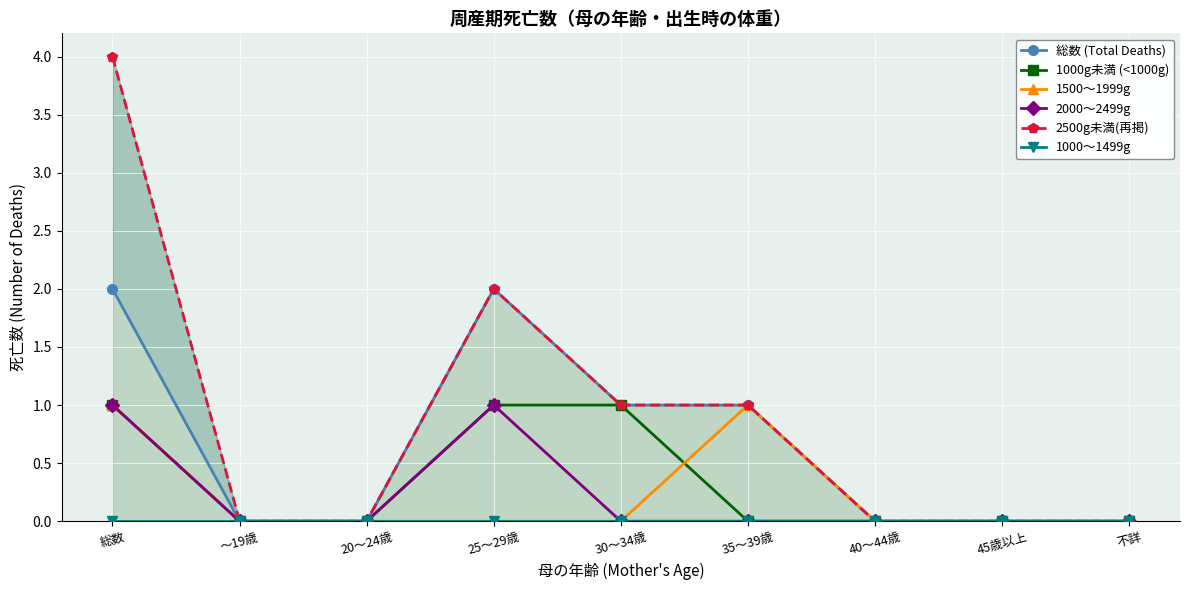

True or false: 1500～1999g and 2500g未満(再掲) cross at least once.

False